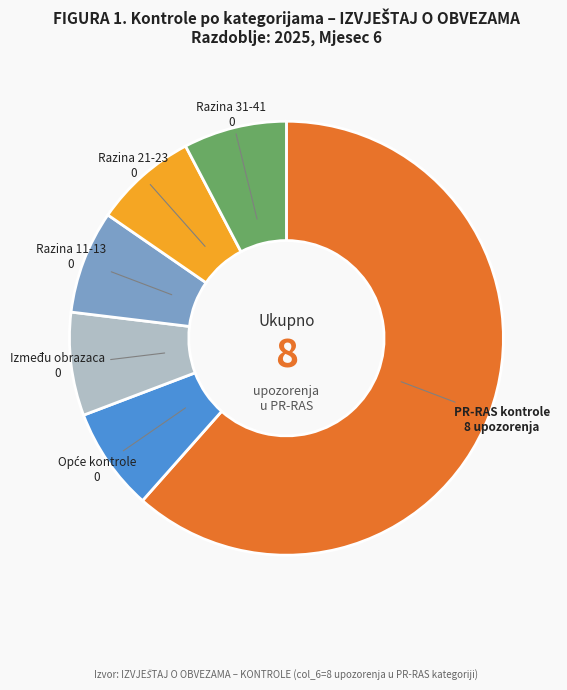

Is the sum of Razina 31-41 0 and Između obrazaca 0 greater than half?

No